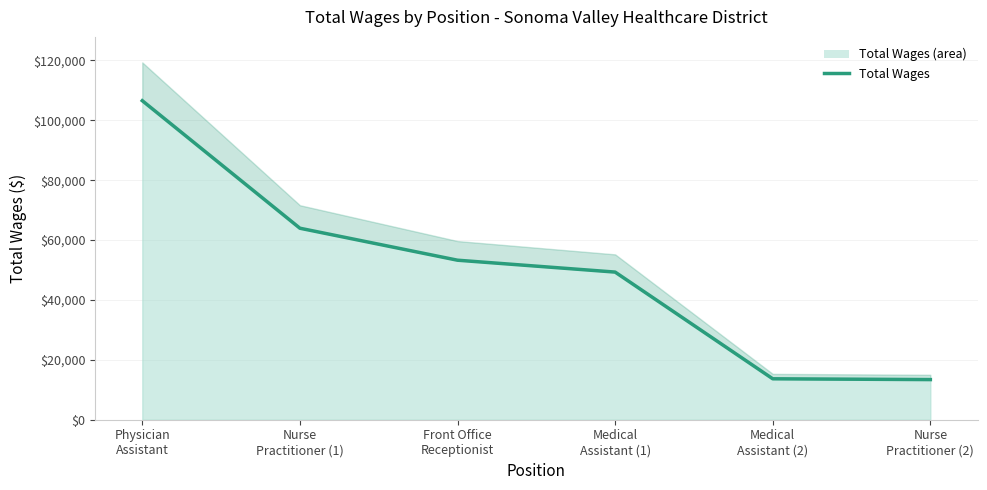

Count the number of data series in this chart.

1